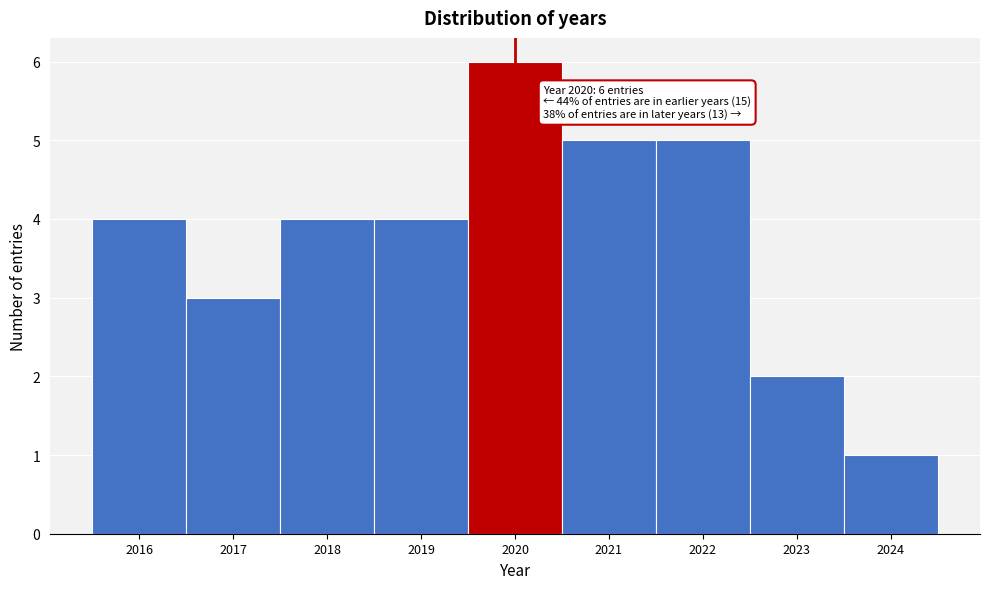

Over which range of the x-axis is the bar tallest?

2019.5 to 2020.5